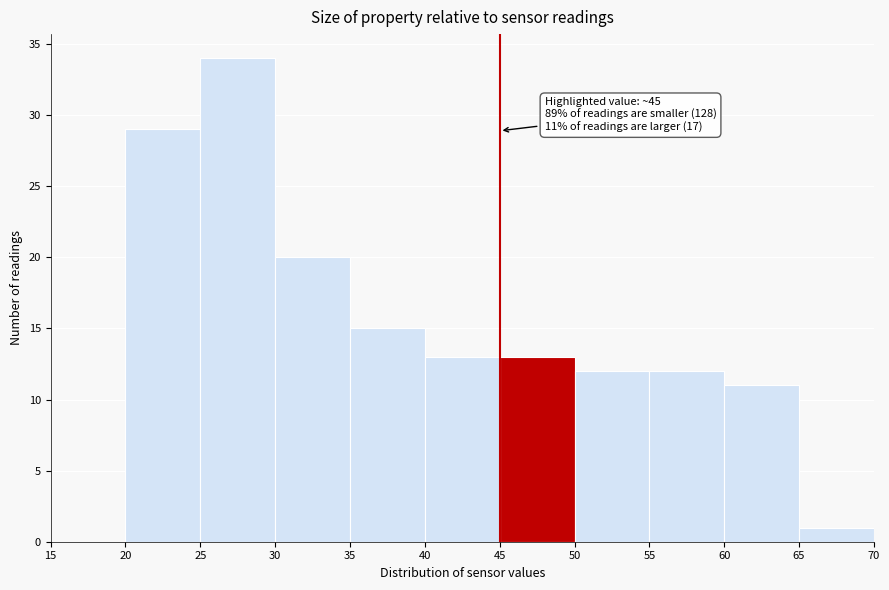

Which range on the x-axis has the tallest bar?

25 to 30